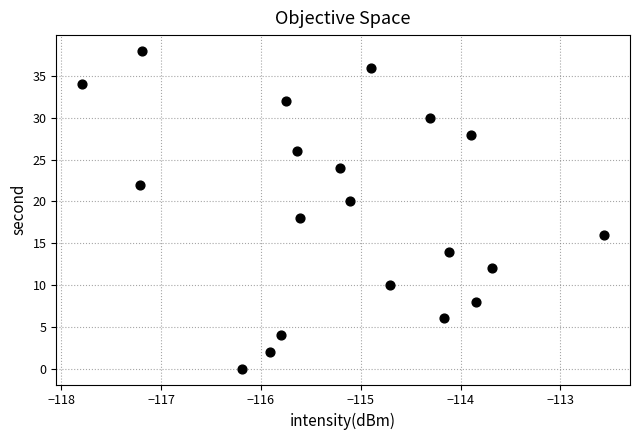

What is the range of Y values (max minus min)?

38